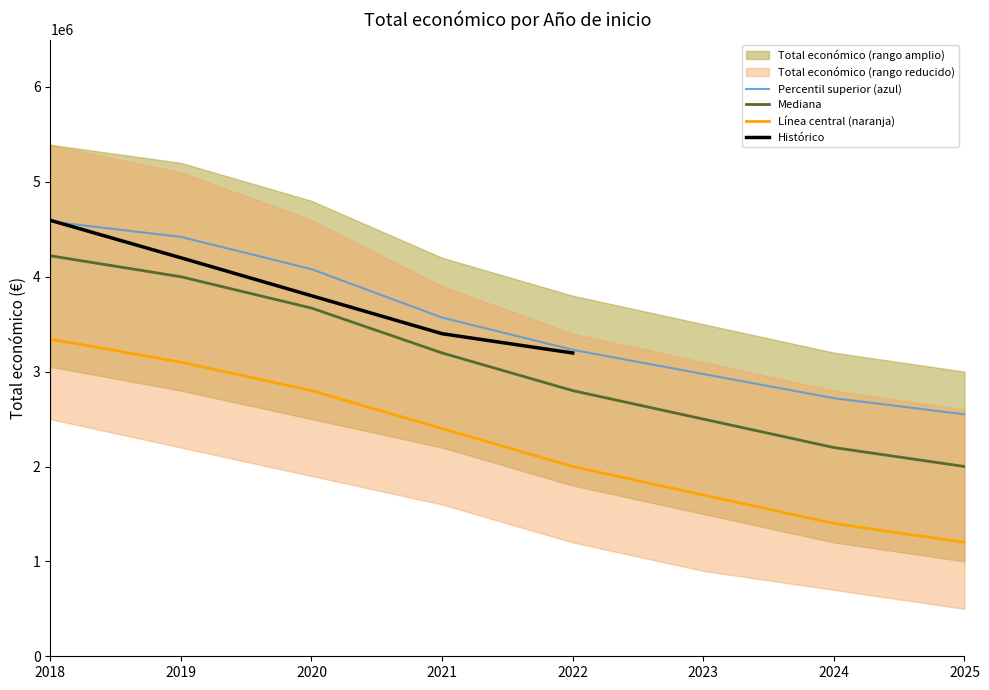

True or false: the data has more than 1 interior local peaks.

False